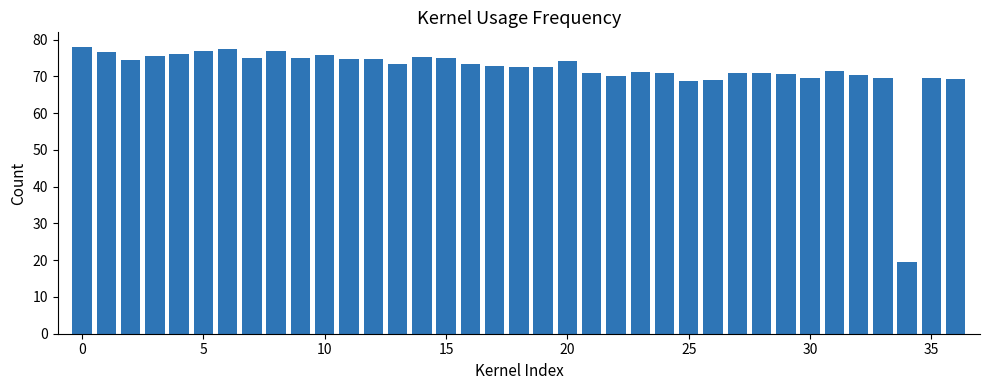

What is the value of the 26th bar from the left?

68.7